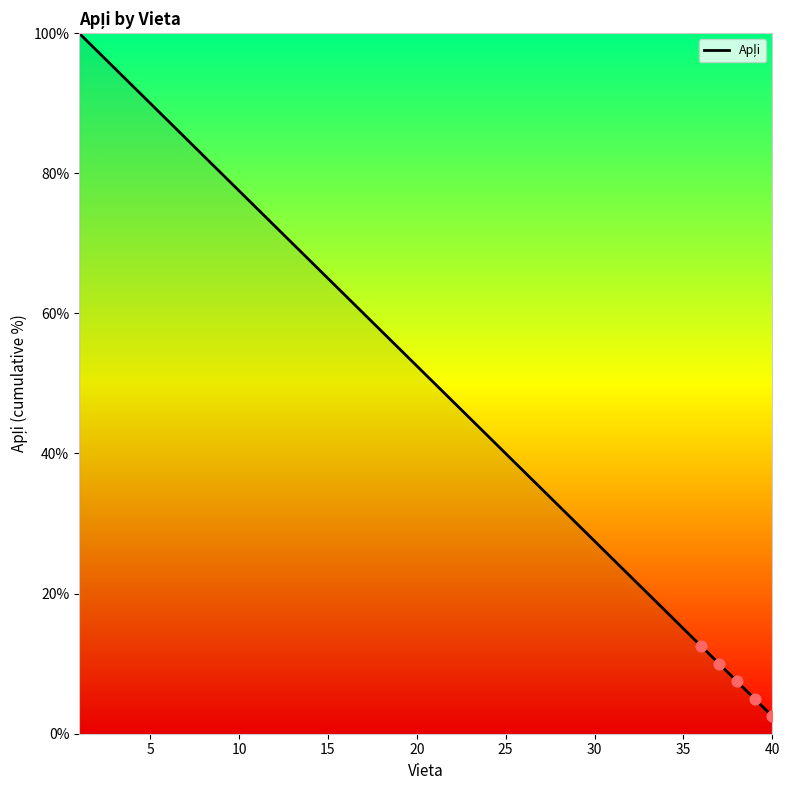

What is the difference between the maximum and minimum values?

97.5